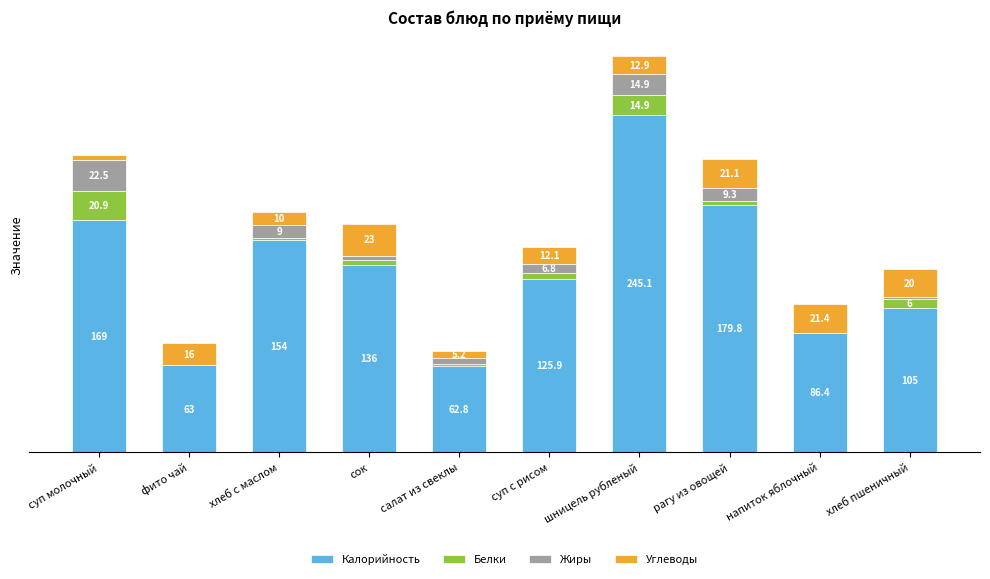

What is the sum of all Калорийность values?

1327.0